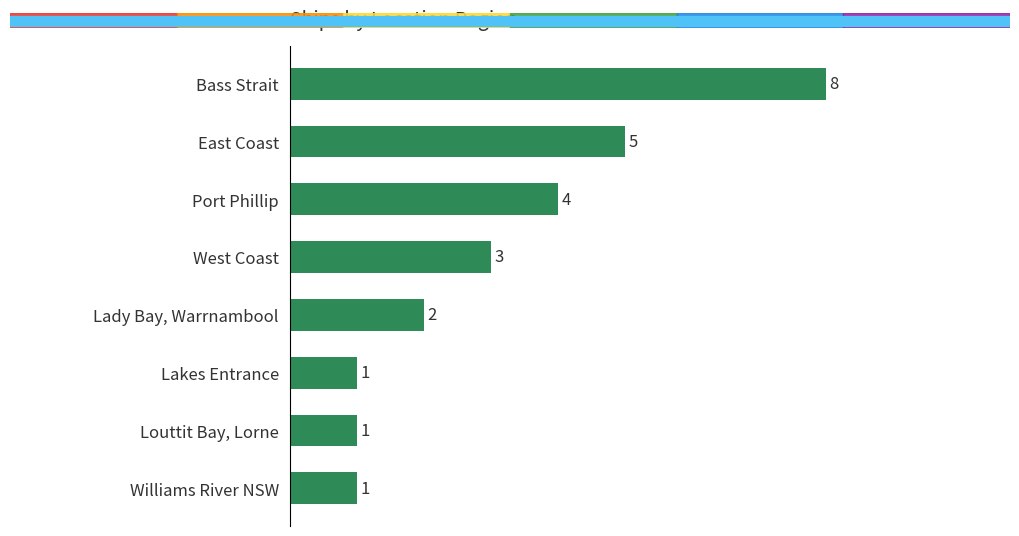

True or false: the data shows 5 at Port Phillip.

False